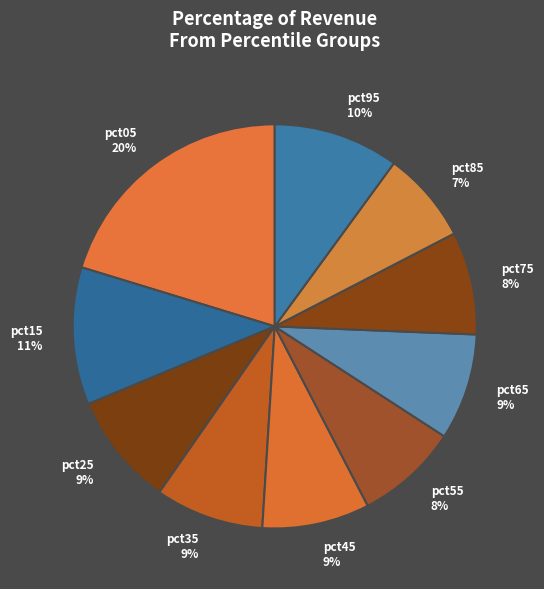

Is the sum of pct55 8% and pct75 8% greater than half?

No